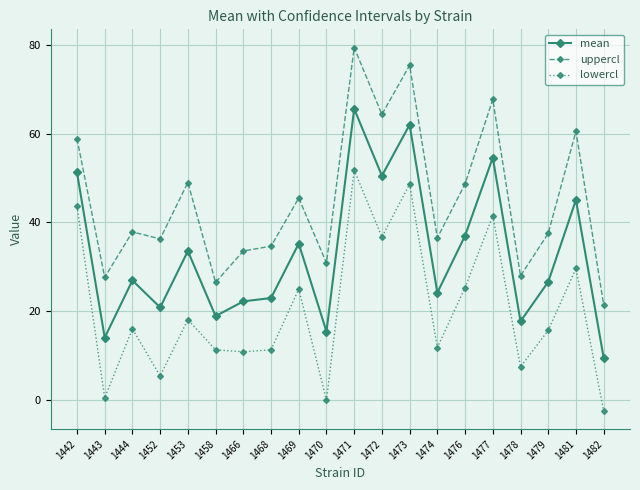

How many data points in uppercl are less than 37?

9